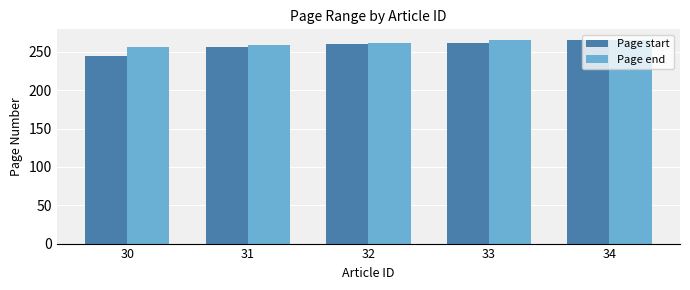

What is the sum of the Page end values at 31 and 30?

515